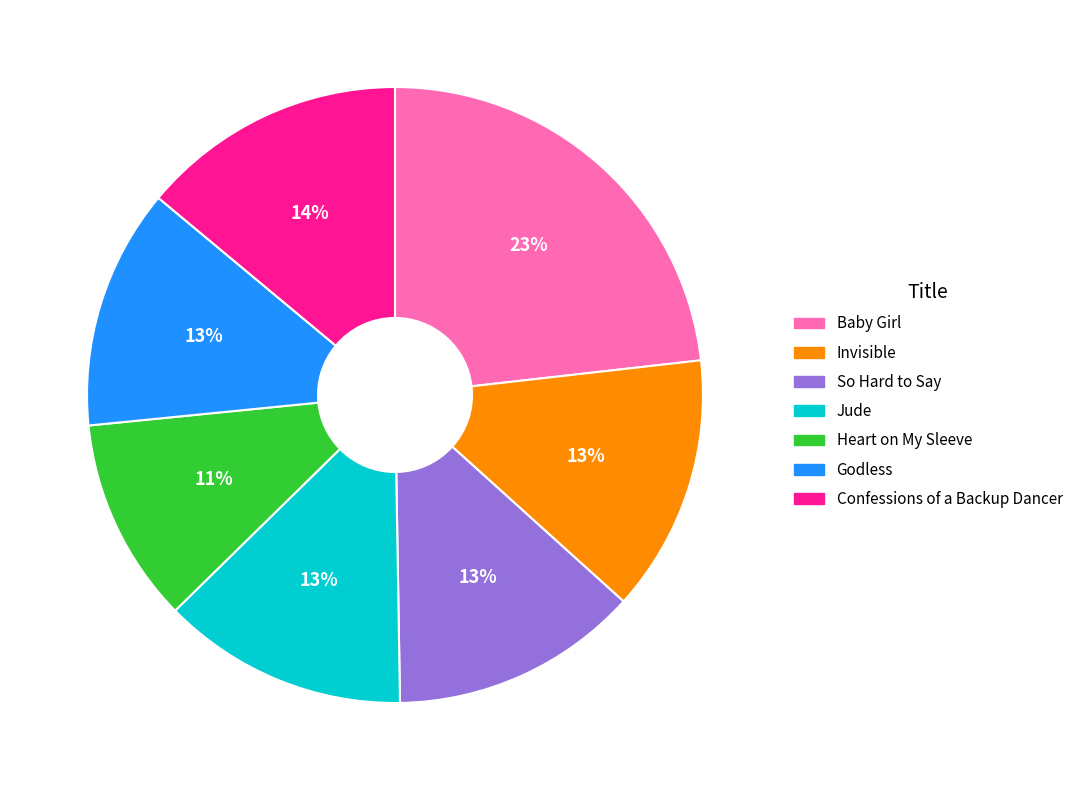

Does any single category account for the majority?

No